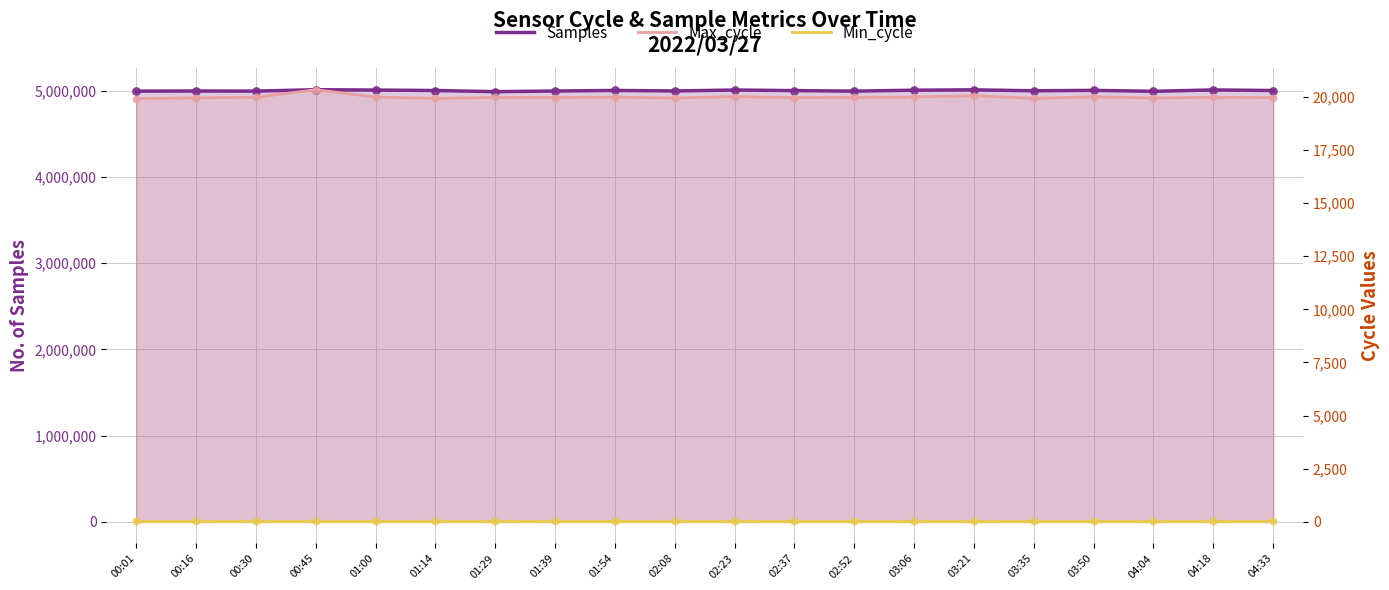

At which category is the sum across all series the highest?

00:45